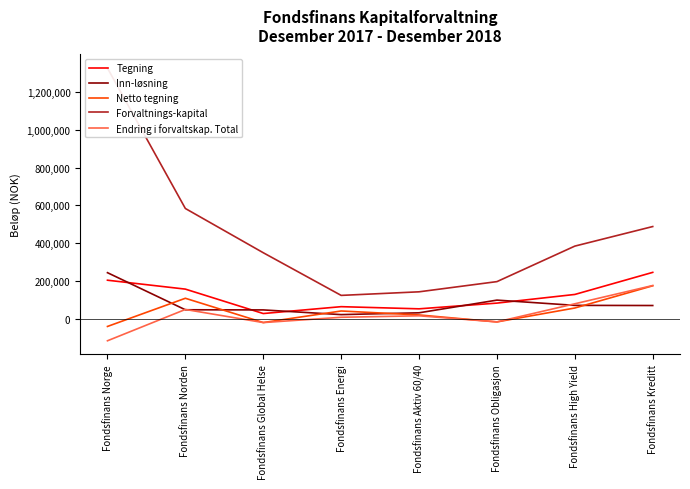

Reading left to right, transcribe all the data shown in this chart.

Tegning: 204599	157535	28460	64769	53369	83601	129374	246070
Inn-løsning: 244410	48380	47606	22796	32368	99410	71652	70869
Netto tegning: -39811	109155	-19146	41973	21001	-15809	57722	175201
Forvaltnings-kapital: 1325530	583660	349837	124359	143286	197187	384871	488265
Endring i forvaltskap. Total: -115458	49998	-19260	8685	16568	-15729	80019	176541